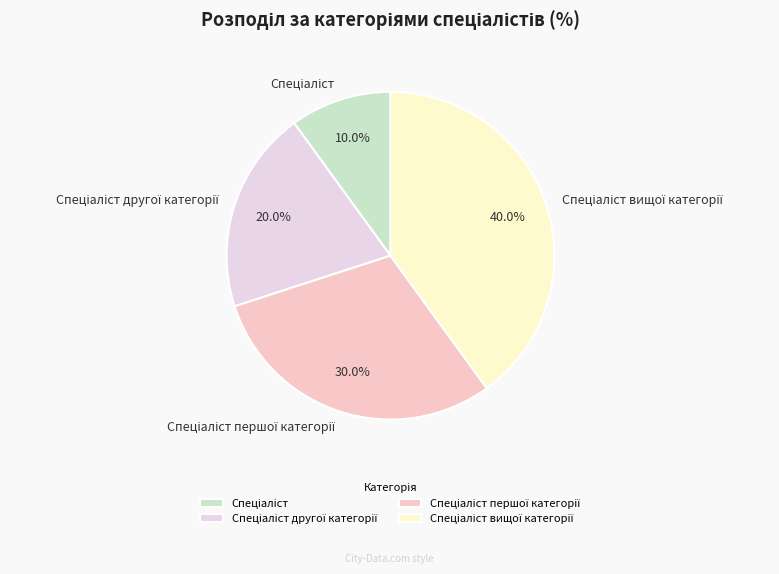

Is there a majority slice in this chart?

No